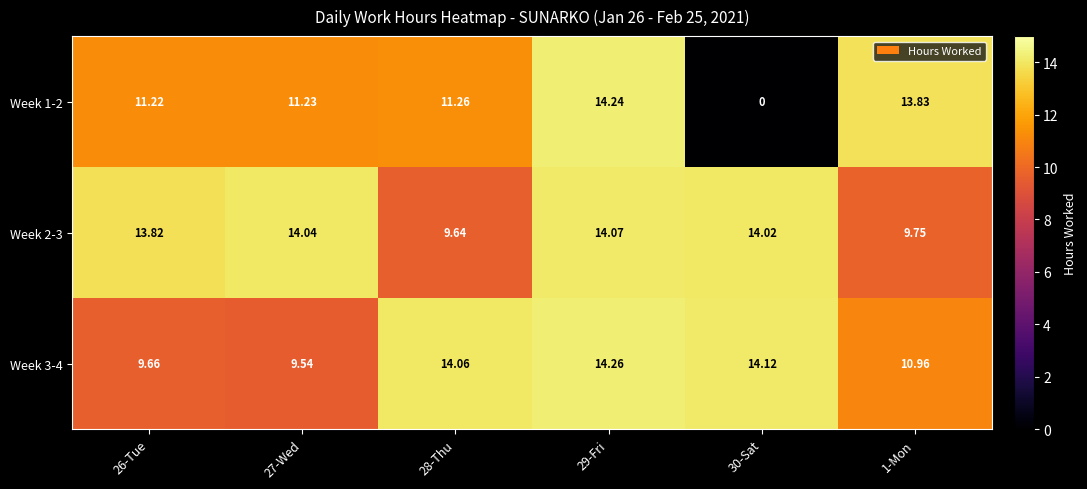

How many series are shown in this chart?

3